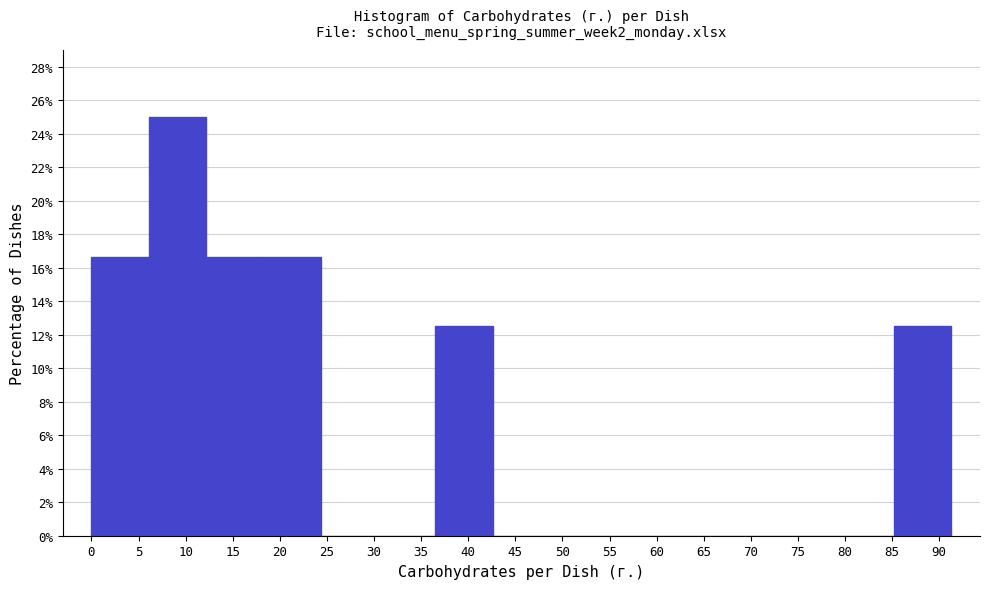

Reading left to right, list every bar in this chart as the range it spans on the x-axis followed by its height. Neither the bar edges nor the heights are printed on the chart, so give them approximately, as read against the axes.

0.0 to 6.0: 16.6
6.0 to 12.0: 25.0
12.0 to 18.5: 16.6
18.5 to 24.5: 16.6
24.5 to 30.5: 0
30.5 to 36.5: 0
36.5 to 42.5: 12.6
42.5 to 48.5: 0
48.5 to 55.0: 0
55.0 to 61.0: 0
61.0 to 67.0: 0
67.0 to 73.0: 0
73.0 to 79.0: 0
79.0 to 85.0: 0
85.0 to 91.5: 12.6